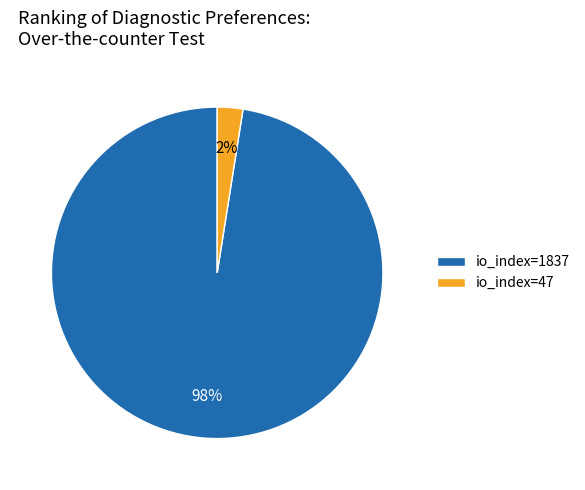

What is the smallest slice in the pie chart?

io_index=47